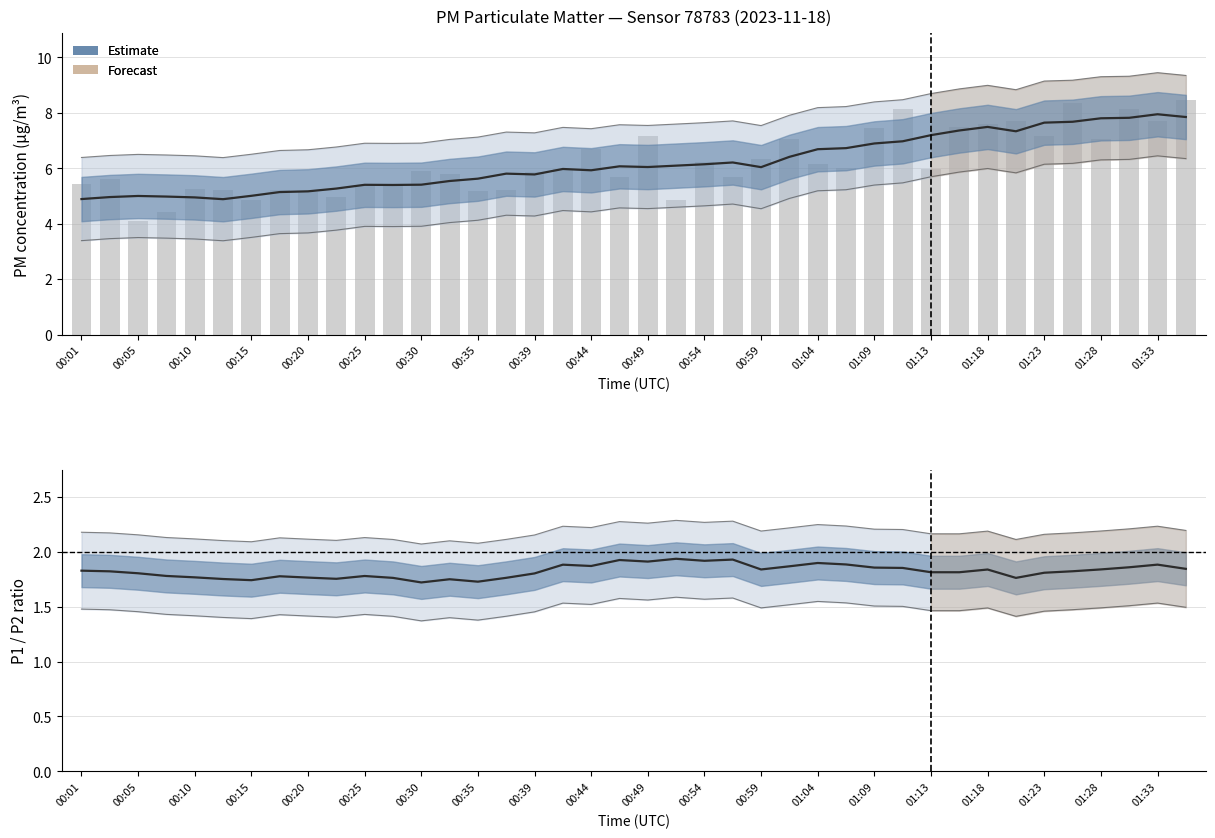

What is the difference between the maximum and minimum values in the P1 raw series?

4.4